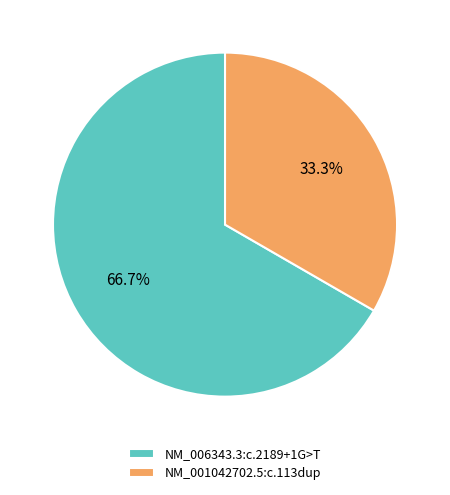

Approximately how many times larger is the value at NM_006343.3:c.2189+1G>T compared to NM_001042702.5:c.113dup?

2.0